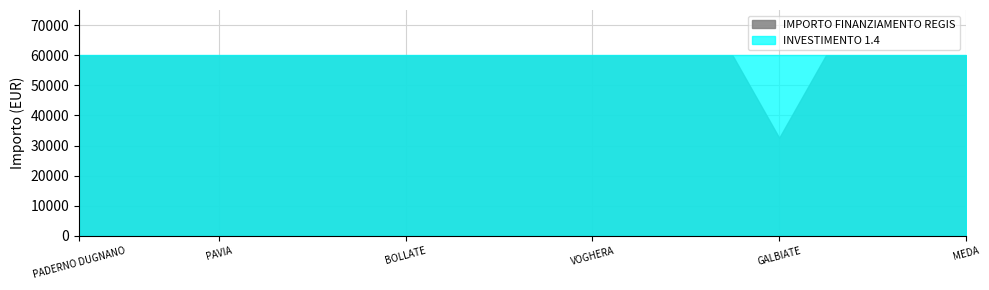

What is the label of the 5th point from the right?

GALBIATE